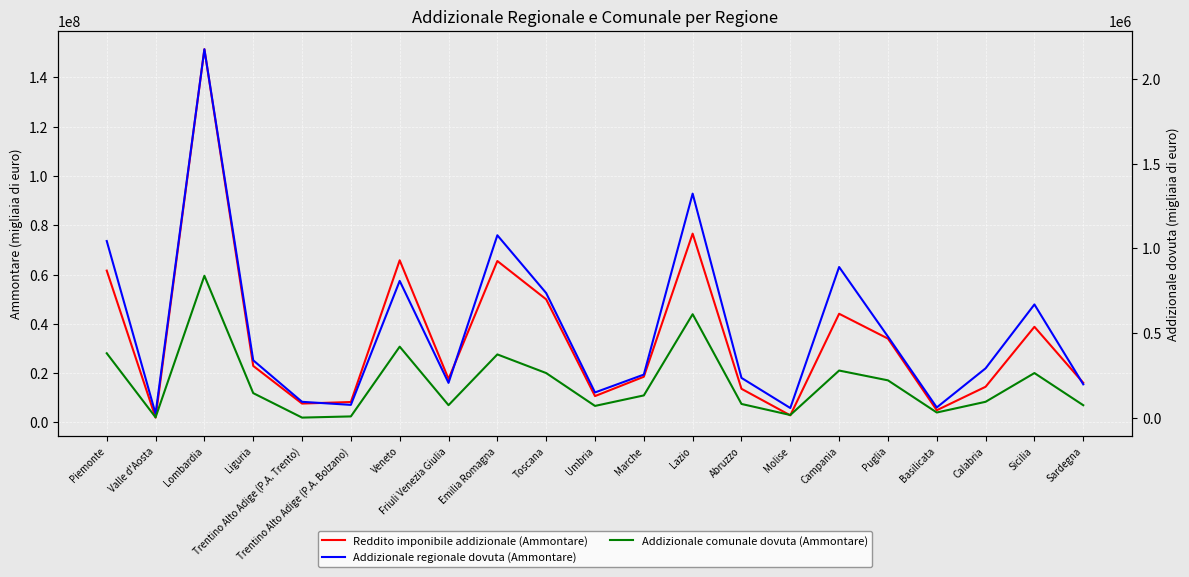

Rank the categories by Addizionale regionale dovuta (Ammontare) value from highest to lowest.

Lombardia, Lazio, Emilia Romagna, Piemonte, Campania, Veneto, Toscana, Sicilia, Puglia, Liguria, Calabria, Marche, Abruzzo, Friuli Venezia Giulia, Sardegna, Umbria, Trentino Alto Adige (P.A. Trento), Trentino Alto Adige (P.A. Bolzano), Basilicata, Molise, Valle d'Aosta